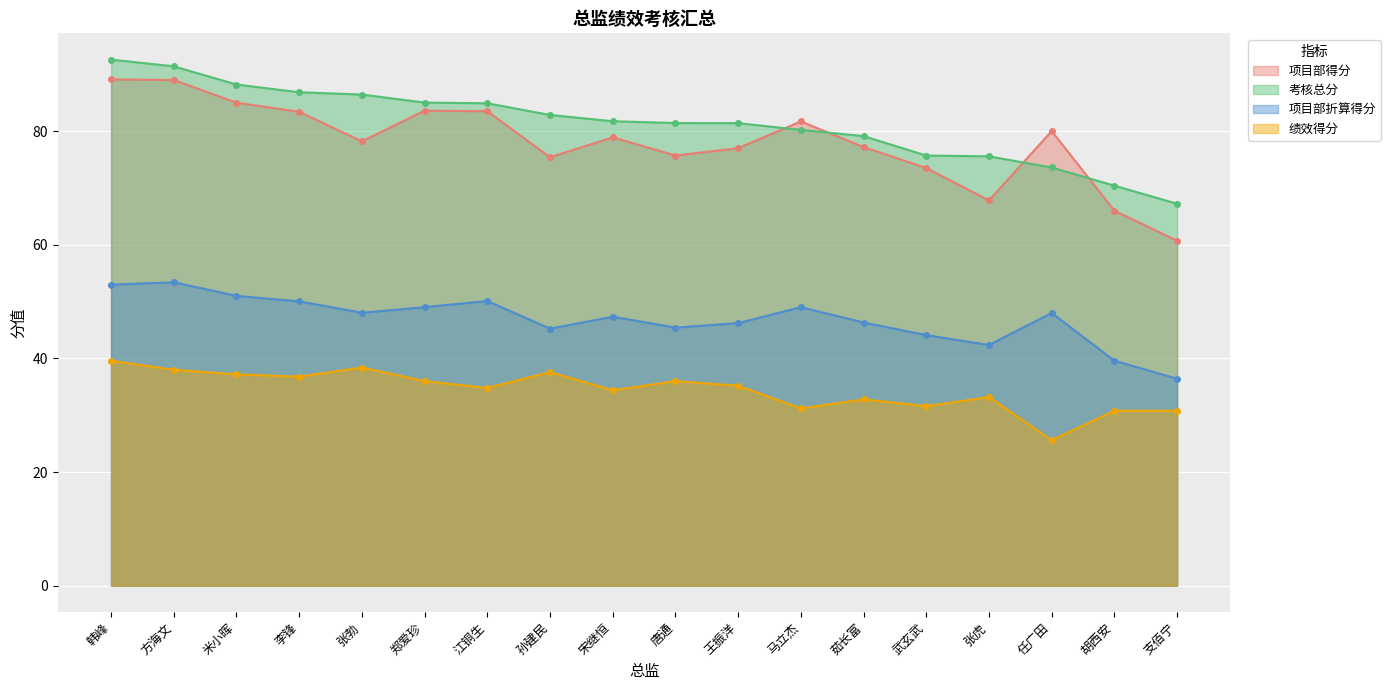

True or false: 项目部折算得分 and 考核总分 intersect in this chart.

False